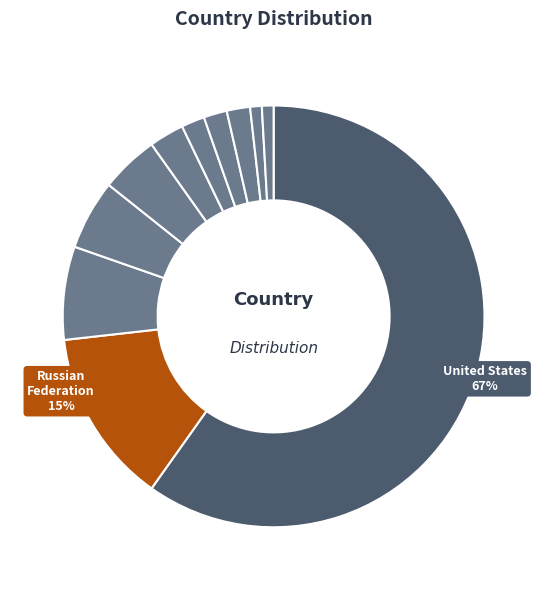

Rank the categories by value from lowest to highest.

New Zealand, France, N/A, United Kingdom, Paraguay, China, Germany, Embrapa, Brazil, Russian Federation, United States